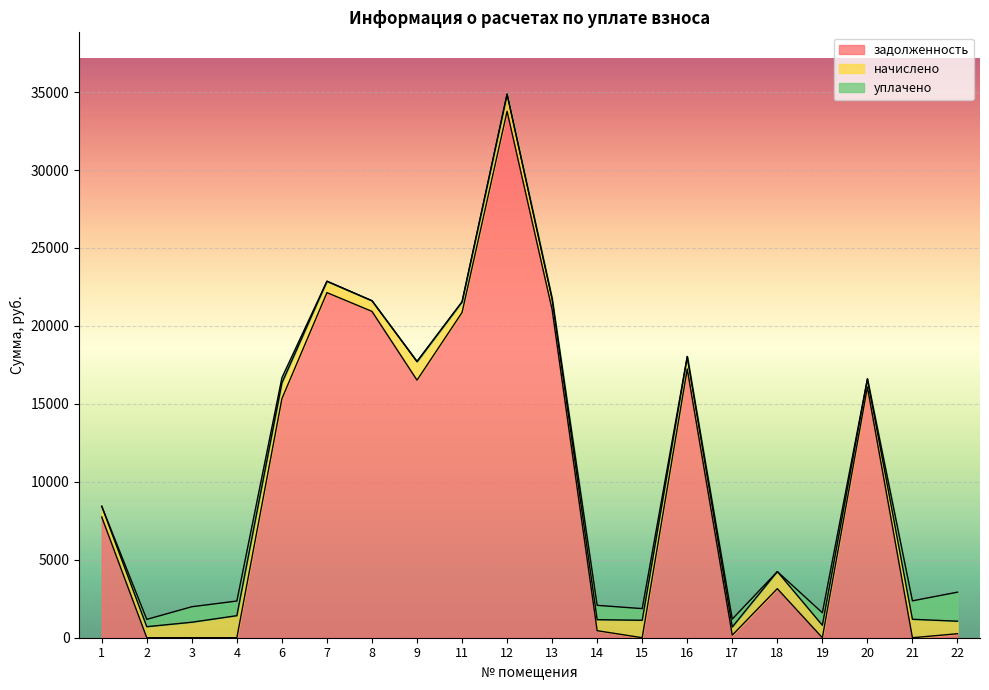

True or false: задолженность and начислено cross at least once.

True